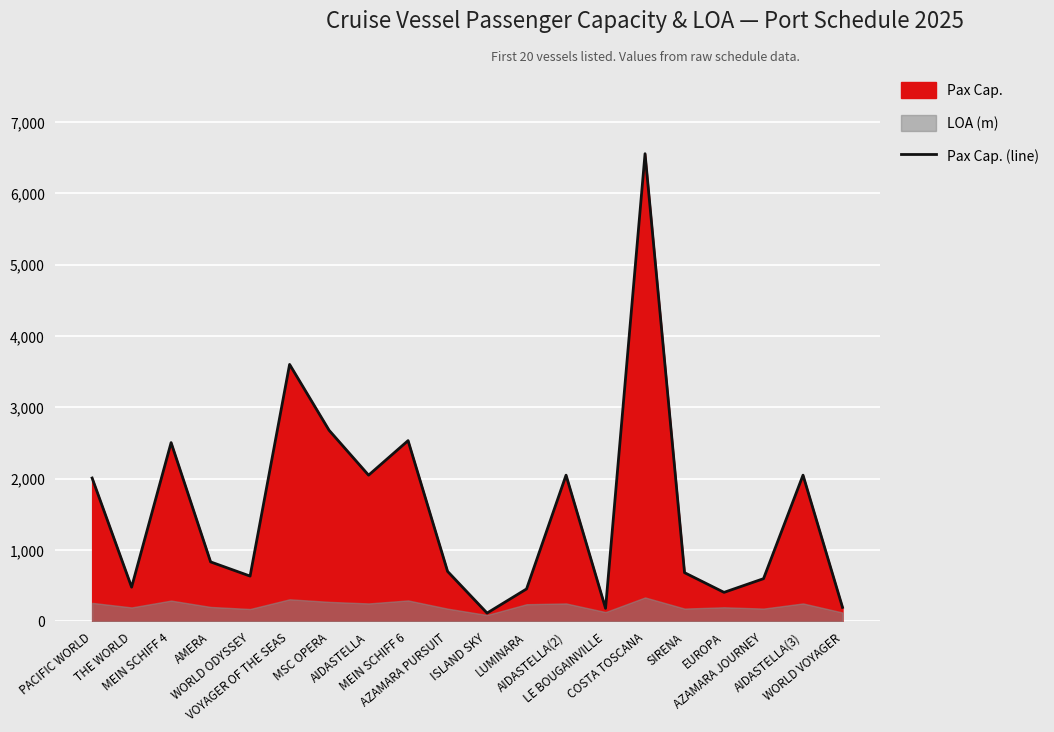

List the labels in order of value, largest first.

COSTA TOSCANA, VOYAGER OF THE SEAS, MSC OPERA, MEIN SCHIFF 6, MEIN SCHIFF 4, AIDASTELLA, AIDASTELLA(2), AIDASTELLA(3), PACIFIC WORLD, AMERA, AZAMARA PURSUIT, SIRENA, WORLD ODYSSEY, AZAMARA JOURNEY, THE WORLD, LUMINARA, EUROPA, WORLD VOYAGER, LE BOUGAINVILLE, ISLAND SKY